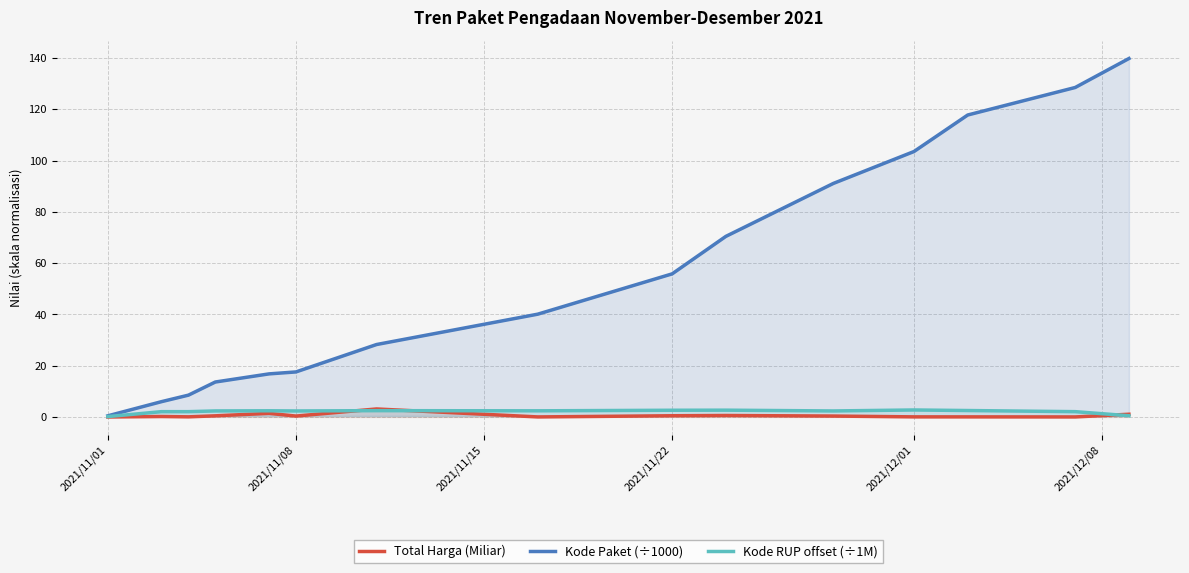

True or false: Total Harga (Miliar) and Kode RUP offset (÷1M) intersect in this chart.

True